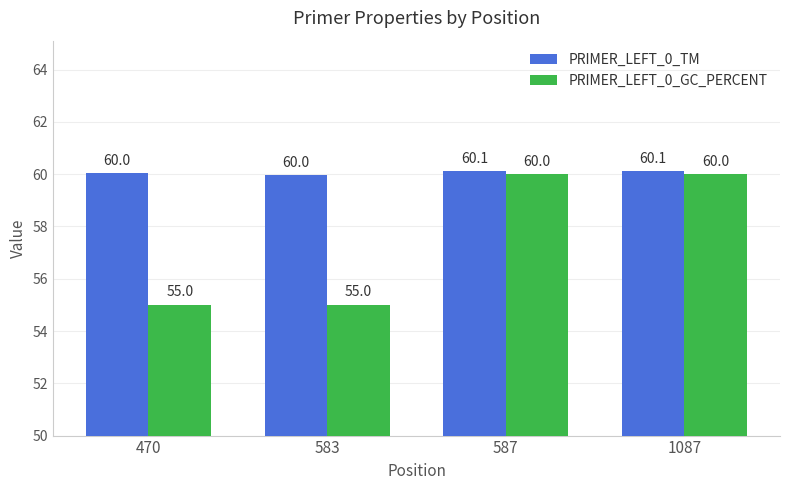

What is the difference between the PRIMER_LEFT_0_GC_PERCENT values at 470 and 1087?

5.0